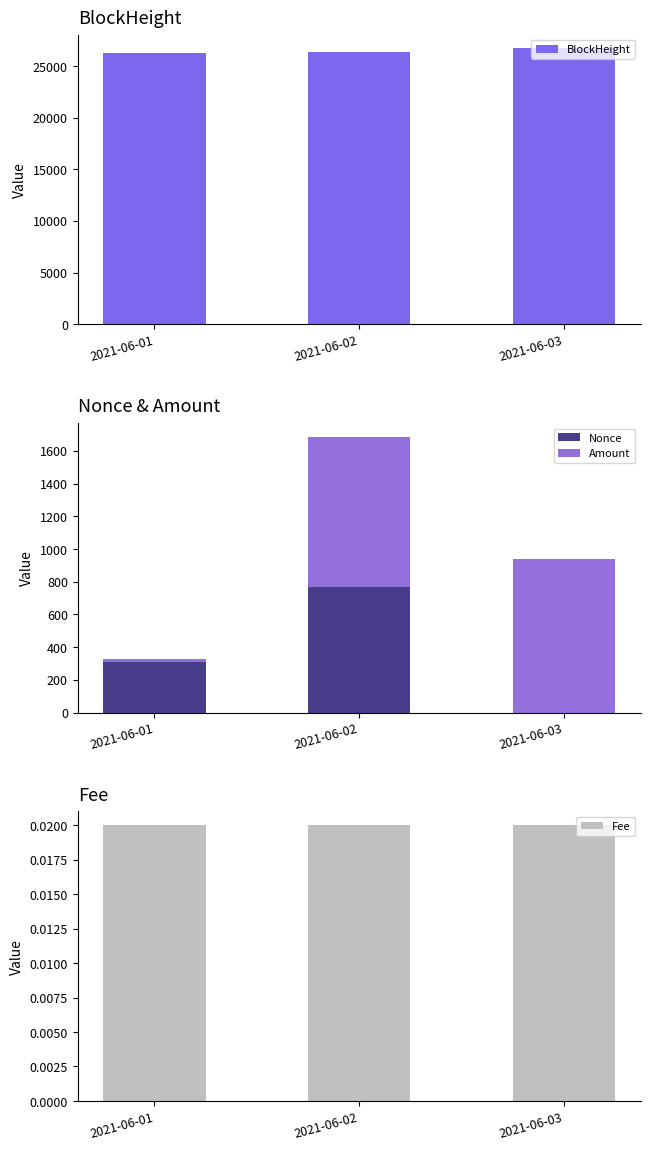

Rank the series at 2021-06-01 from lowest to highest value.

Fee, Amount, Nonce, BlockHeight